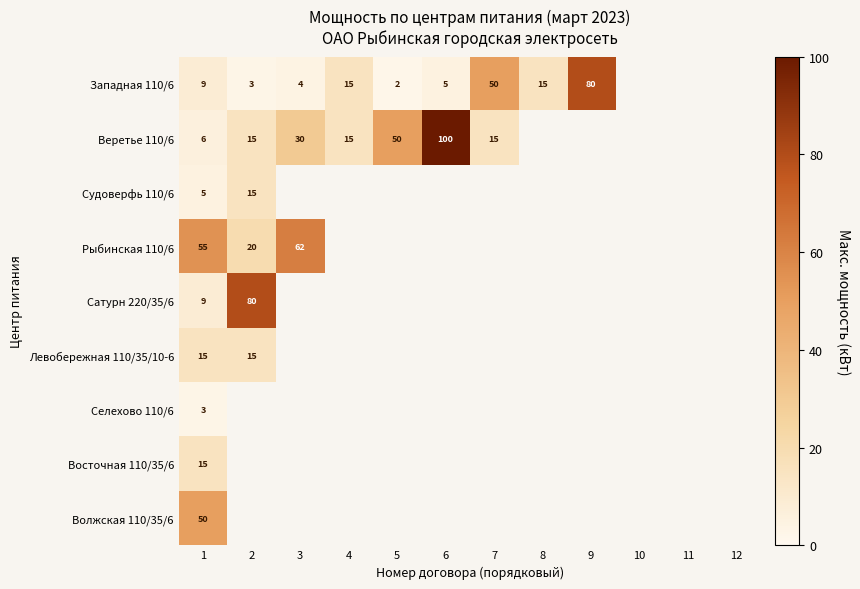

What is the total value across all series at 1?

167.0